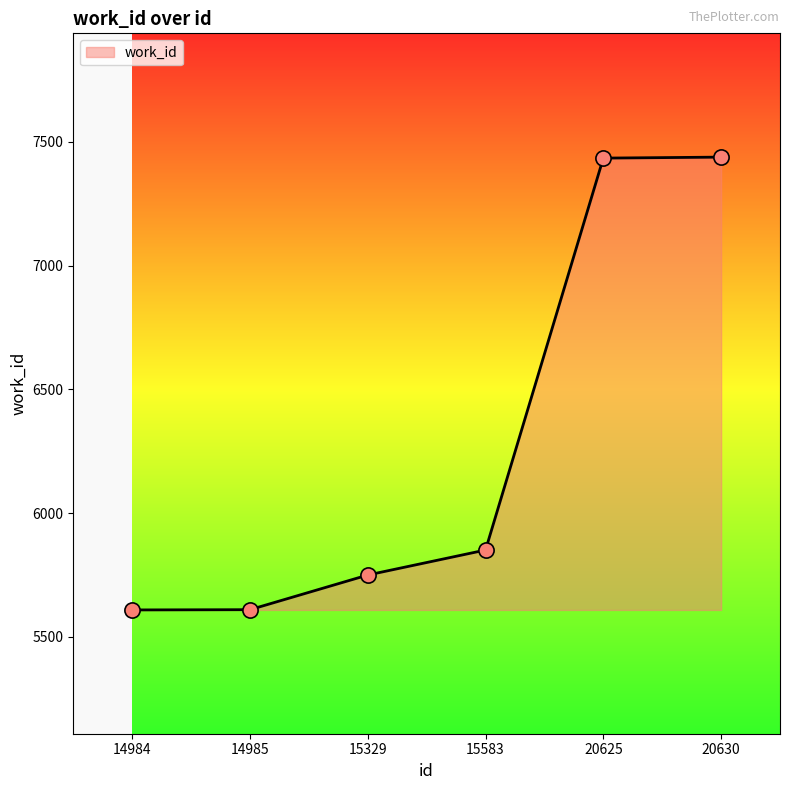

Which has a higher value, 15583 or 14985?

15583